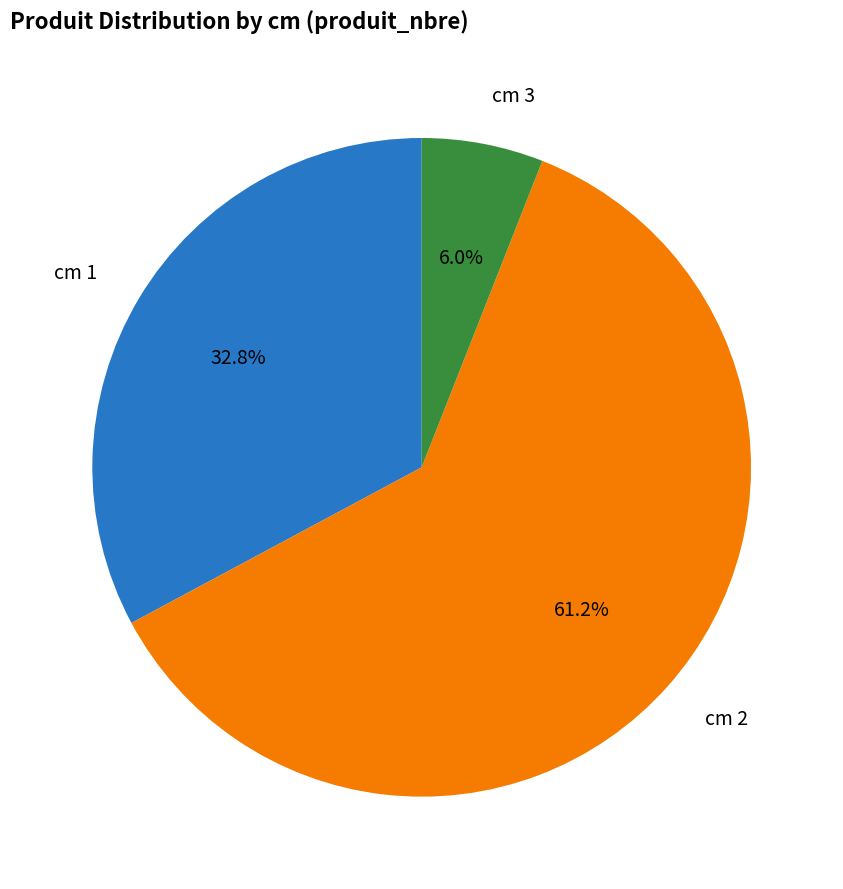

Is there any slice that represents more than half of the pie?

Yes